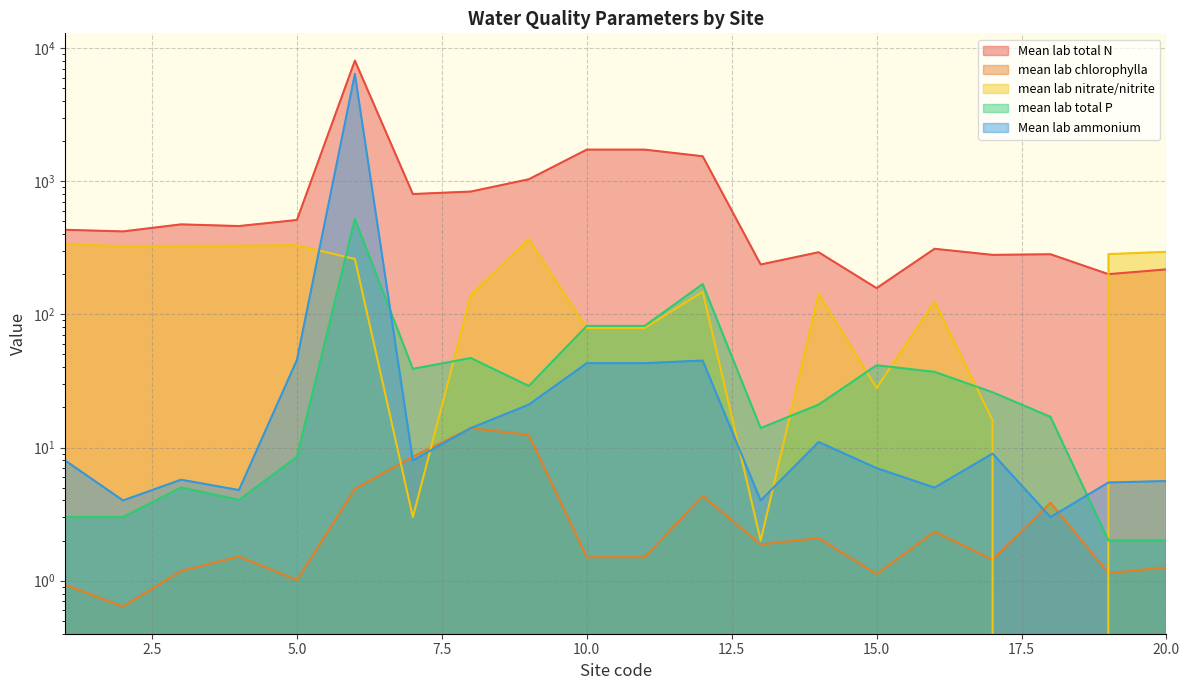

At which category does the chart reach its peak across all series?

6